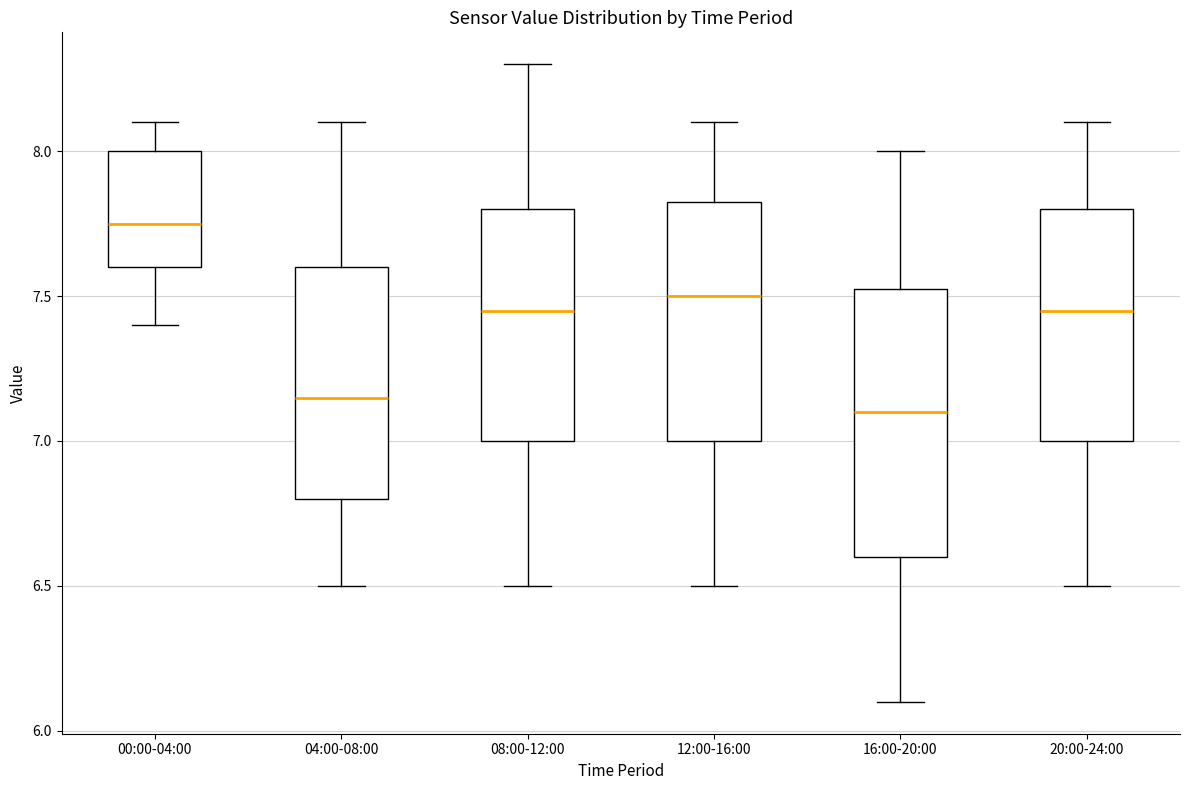

Which box's median line is the lowest?

16:00-20:00